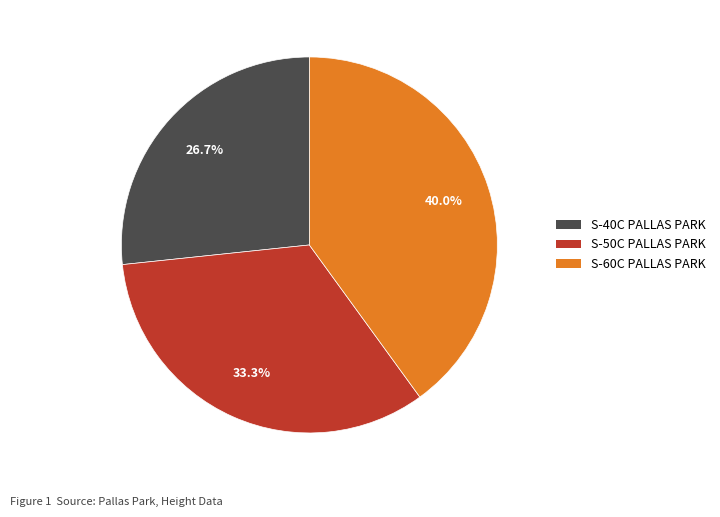

Which category has the smallest portion of the pie?

S-40C PALLAS PARK